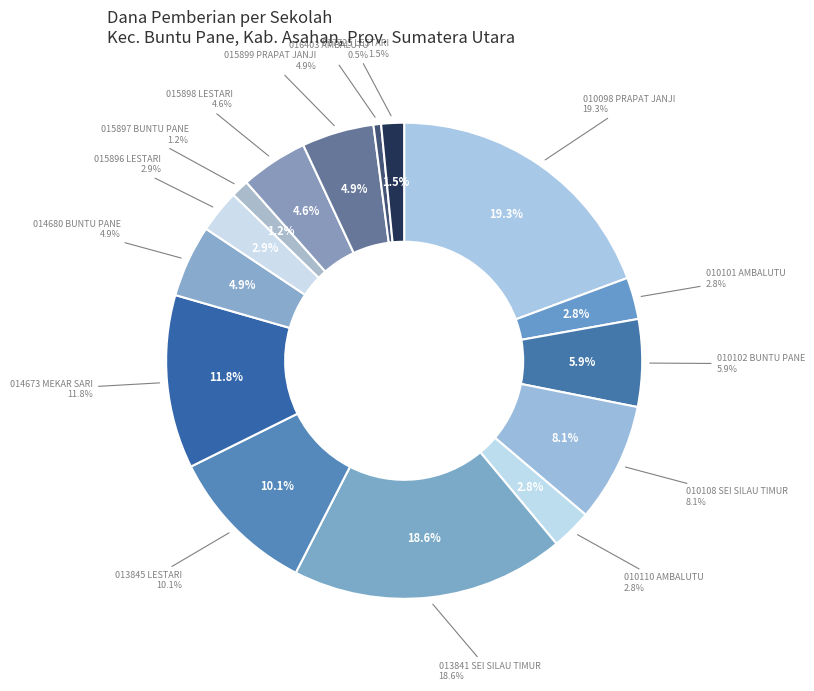

Does UPTD SDN 015899 PRAPAT JANJI account for over 50% of the chart?

No